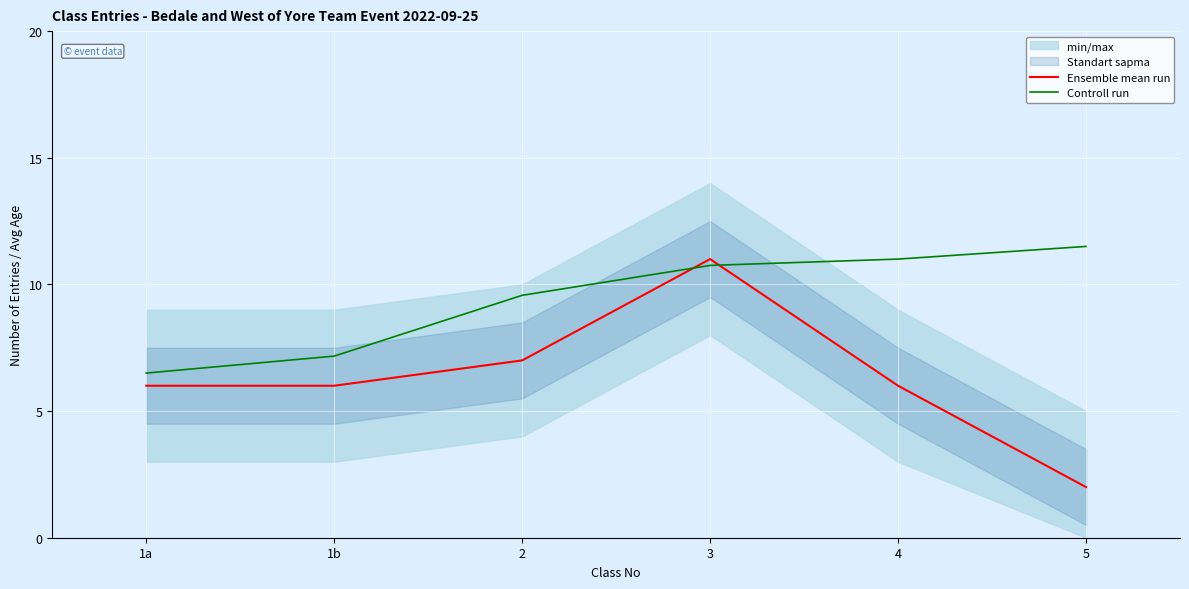

Count the Ensemble mean run values in the range 6 to 7.

4